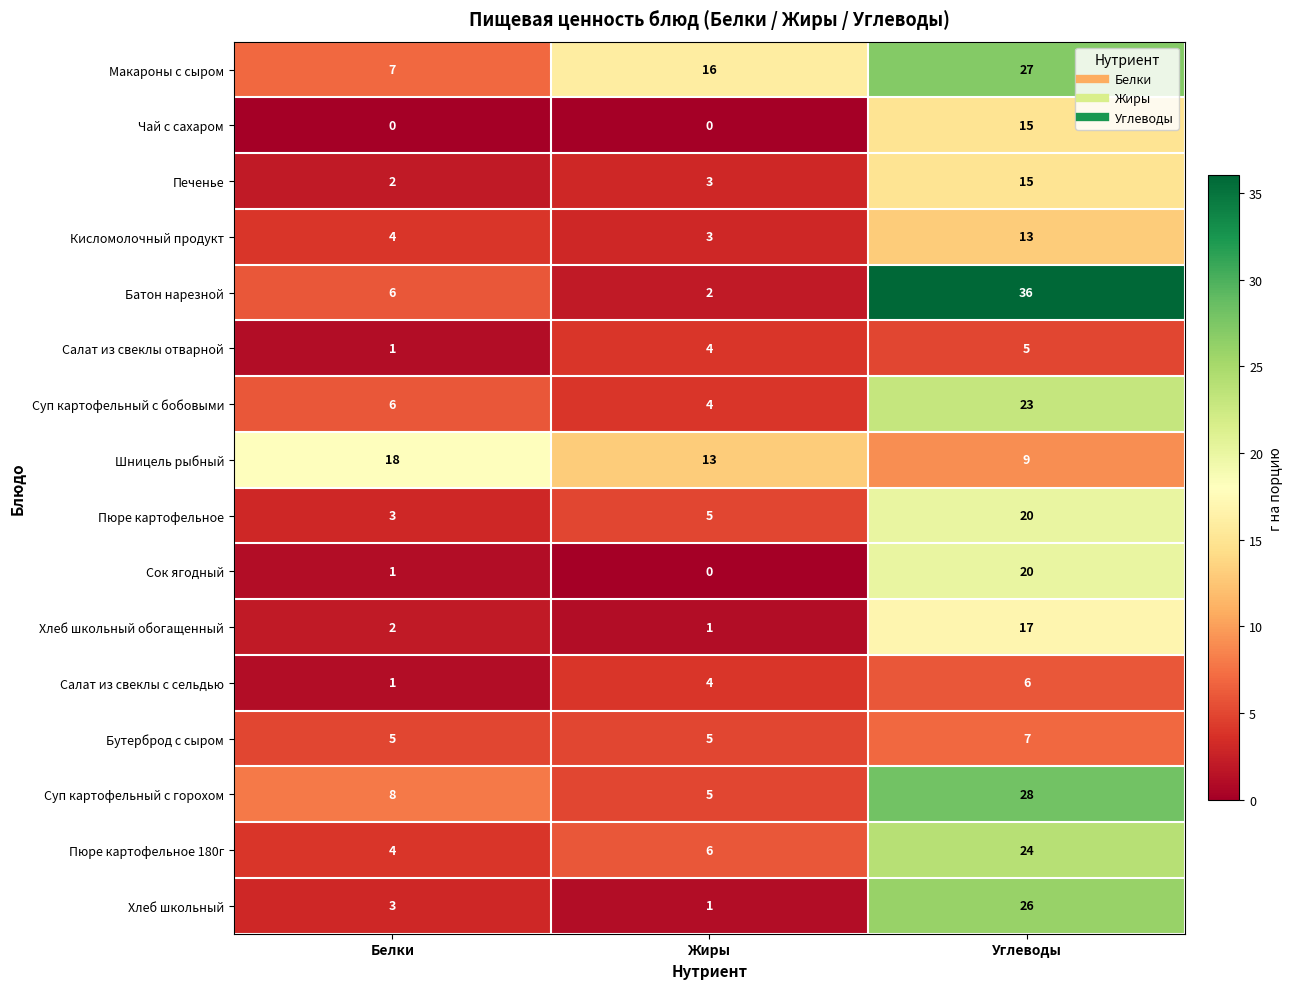

How many data points does each series have?

3